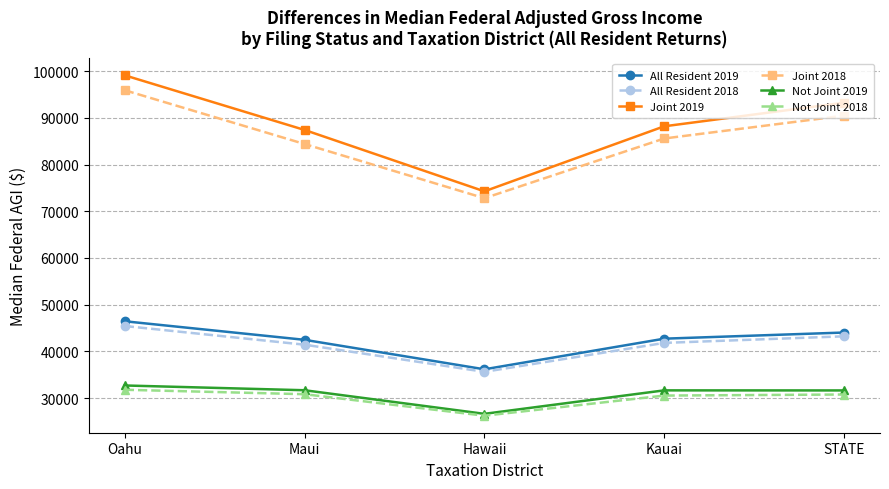

How many categories are shown in the chart?

5